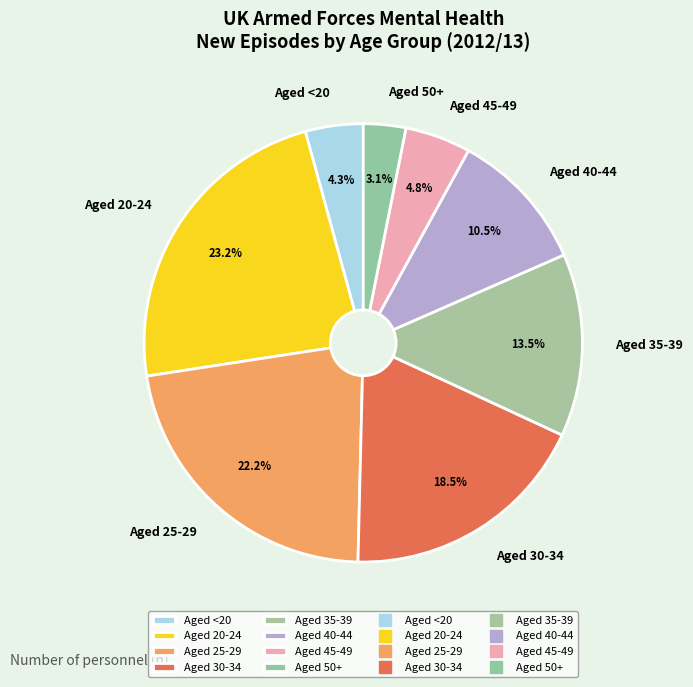

What percentage do Aged 35-39 and Aged 30-34 together represent?

32.0%